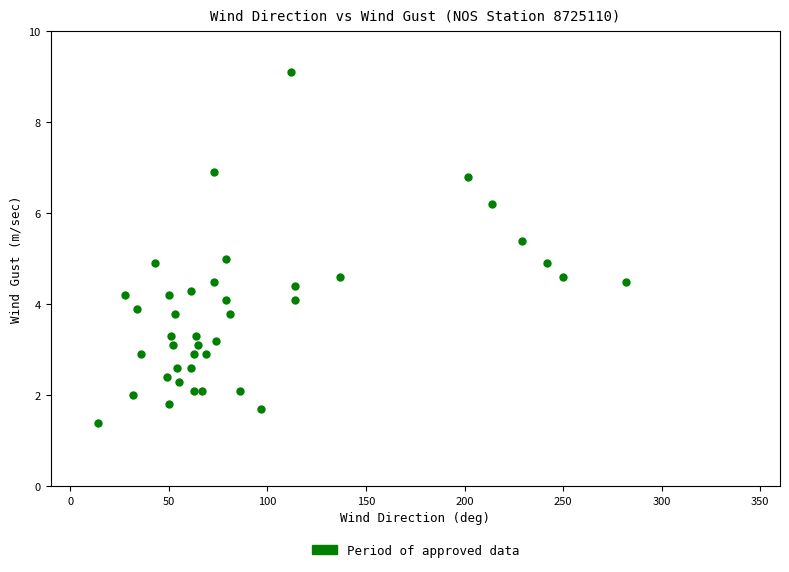

What is the range of X values (max minus min)?

268.0